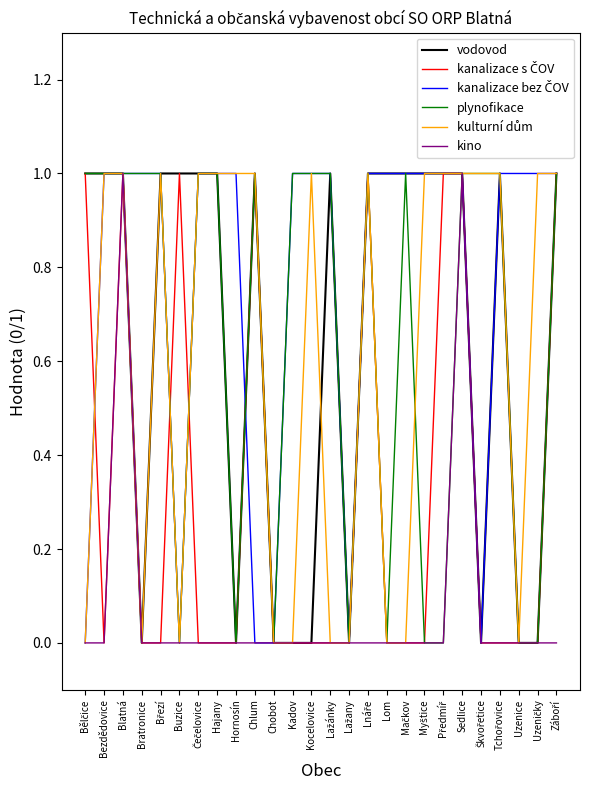

What is the total value across all series at Blatná?

6